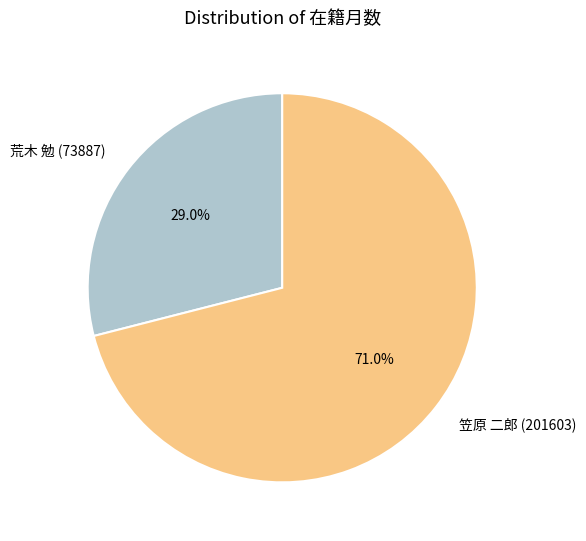

To the nearest percent, what percentage of the pie is 笠原 二郎 (201603)?

71%